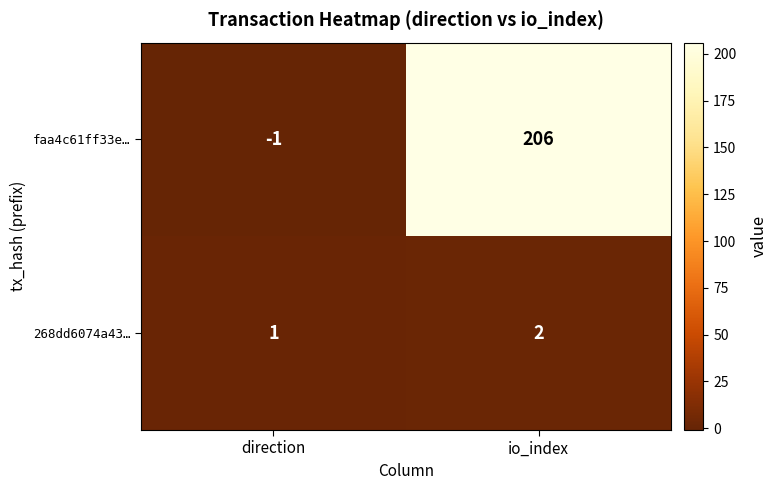

What is the difference between the faa4c61ff33e… values at io_index and direction?

207